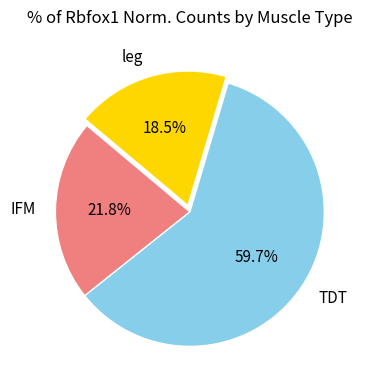

To the nearest percent, what portion does TDT represent?

60%